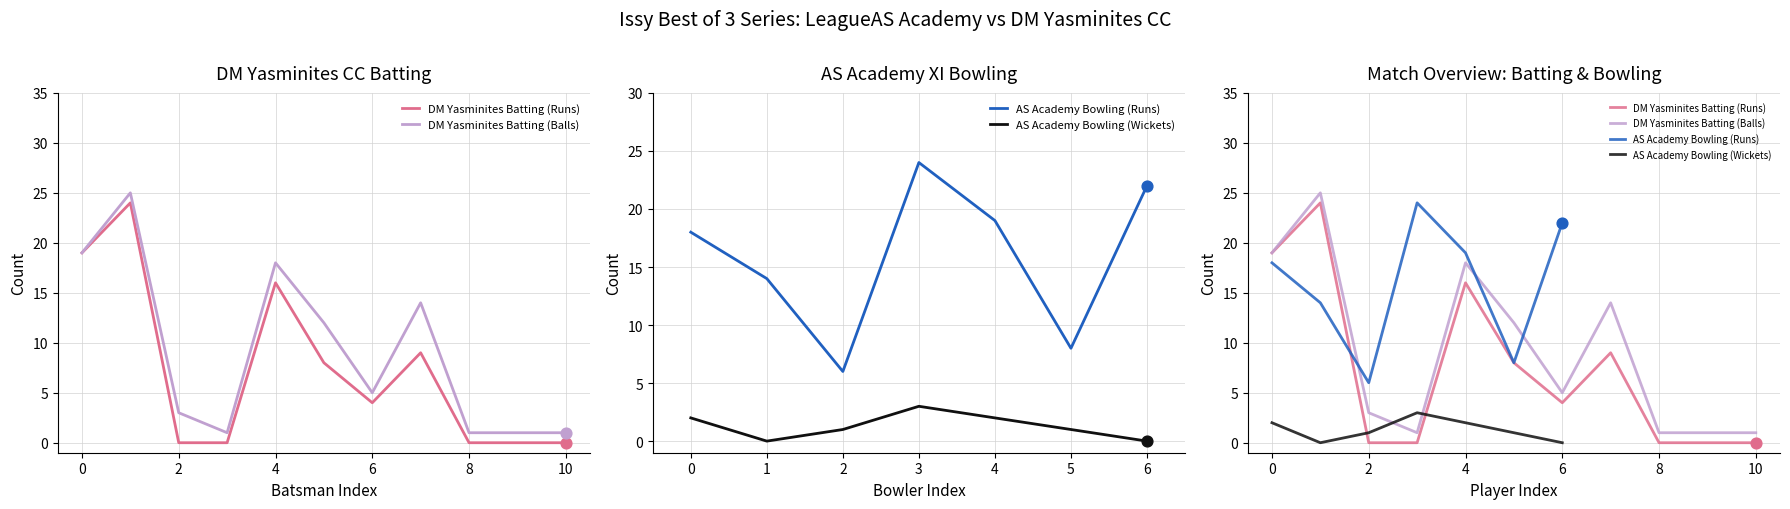

Which series reaches the minimum Y coordinate?

DM Yasminites Batting (Runs)